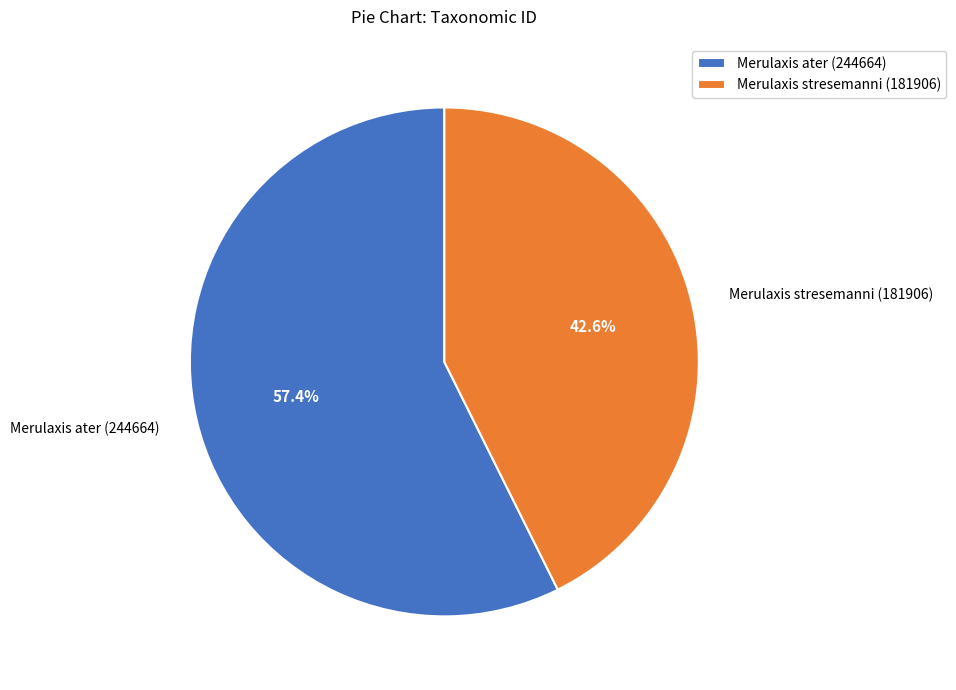

Rank the categories by value from lowest to highest.

Merulaxis stresemanni (181906), Merulaxis ater (244664)